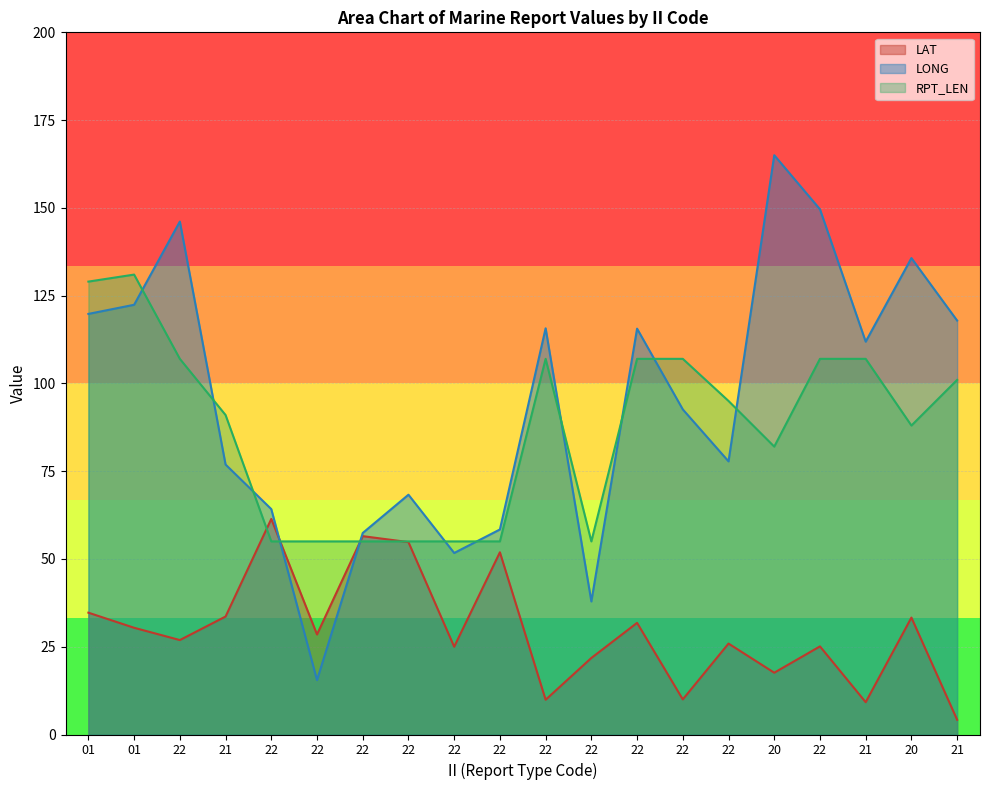

The value of RPT_LEN at 22 is 88.4. True or false?

False